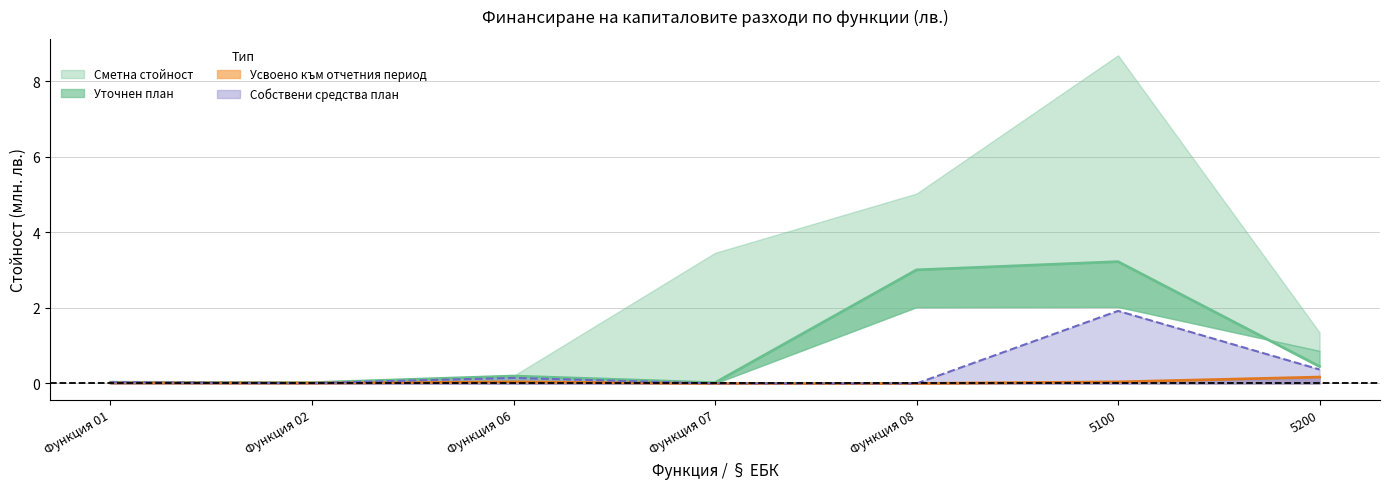

What is the label of the 7th point from the left?

5200